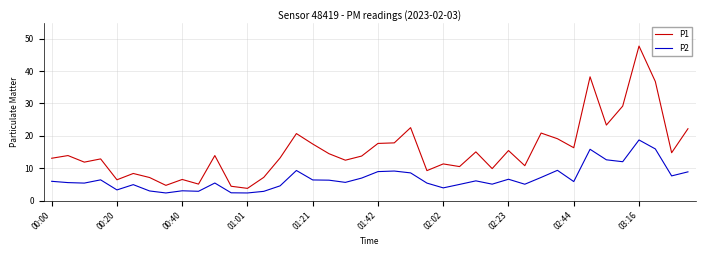

What is the difference between the maximum and minimum values in the P2 series?

16.4